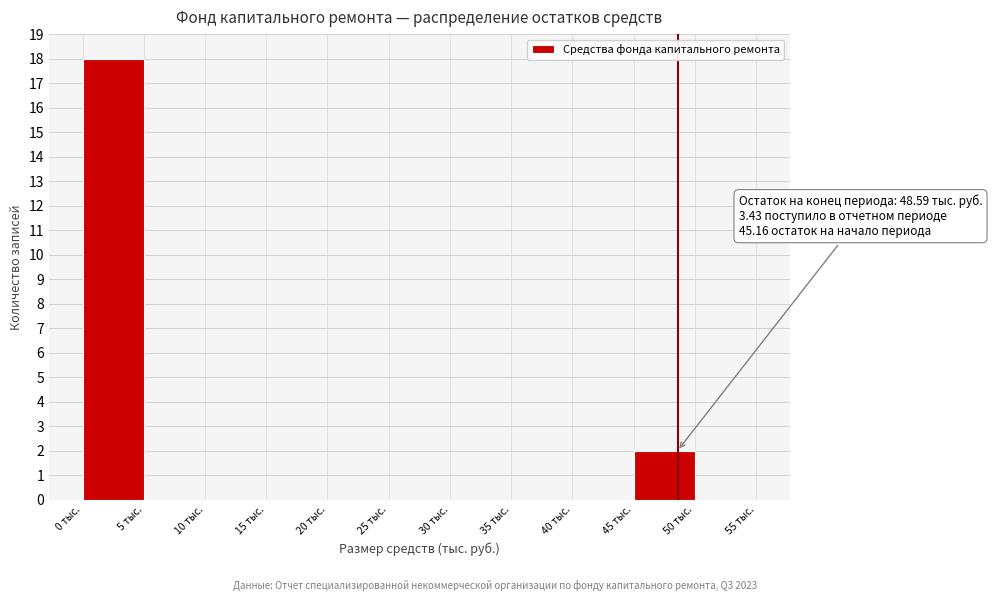

Which range on the x-axis has the tallest bar?

0 to 5